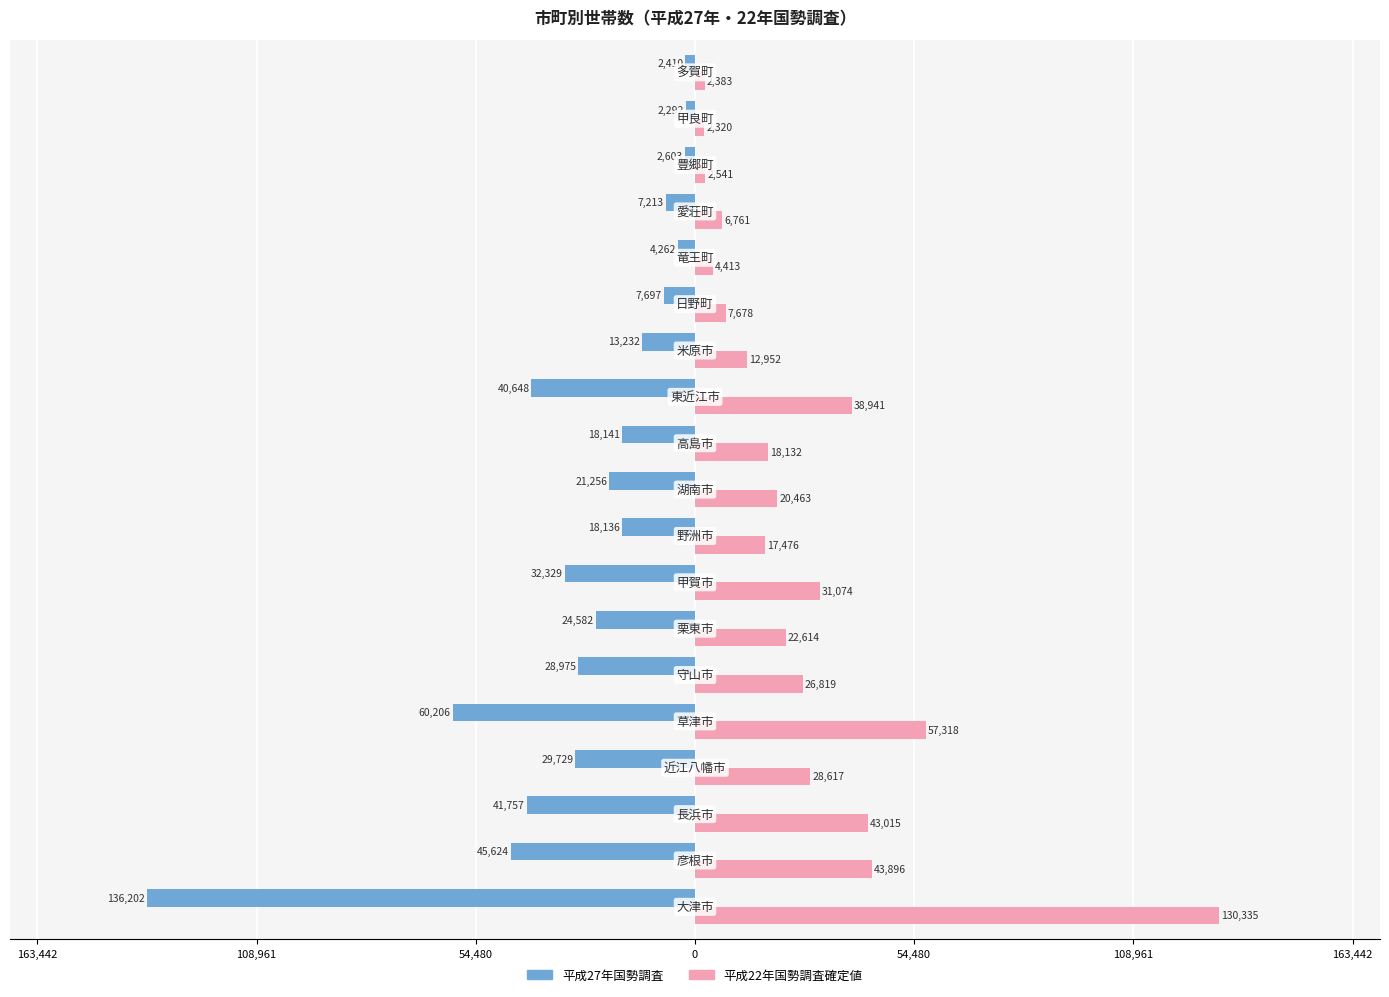

What is the average value of the 平成27年国勢調査 series?

-28279